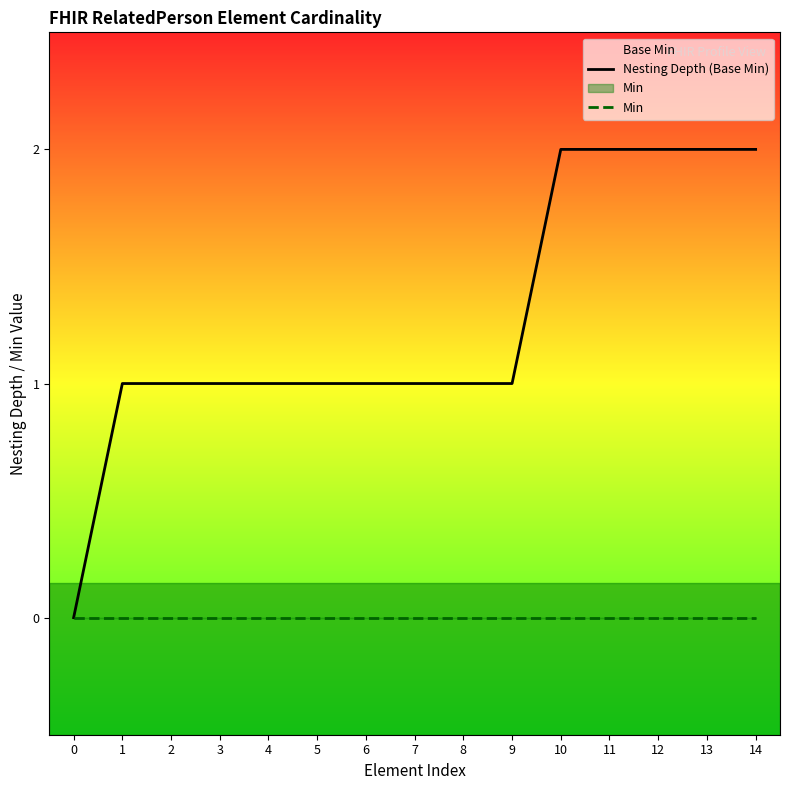

Reading left to right, what are all the values shown in this chart?

Nesting Depth (Base Min): 0	1	1	1	1	1	1	1	1	1	2	2	2	2	2
Min: 0	0	0	0	0	0	0	0	0	0	0	0	0	0	0